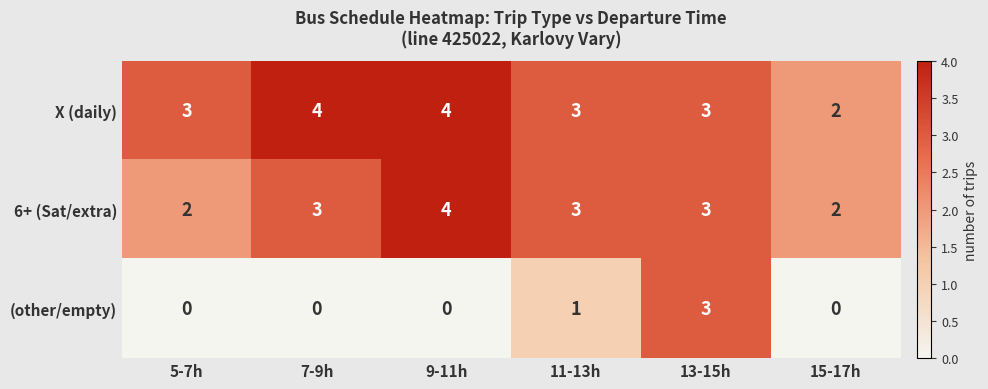

How many data points in 6+ (Sat/extra) are less than 3?

2